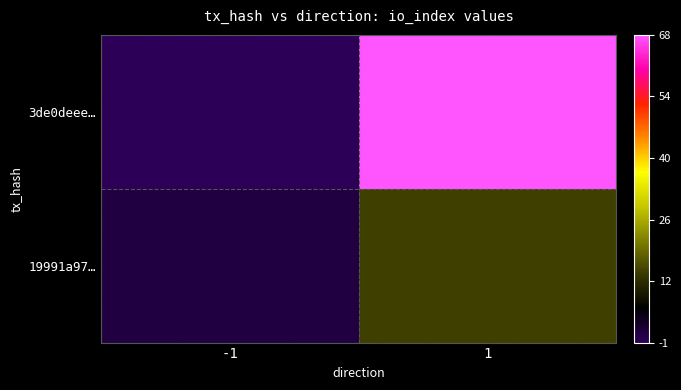

List the series in order of their overall mean, lowest first.

19991a97…, 3de0deee…